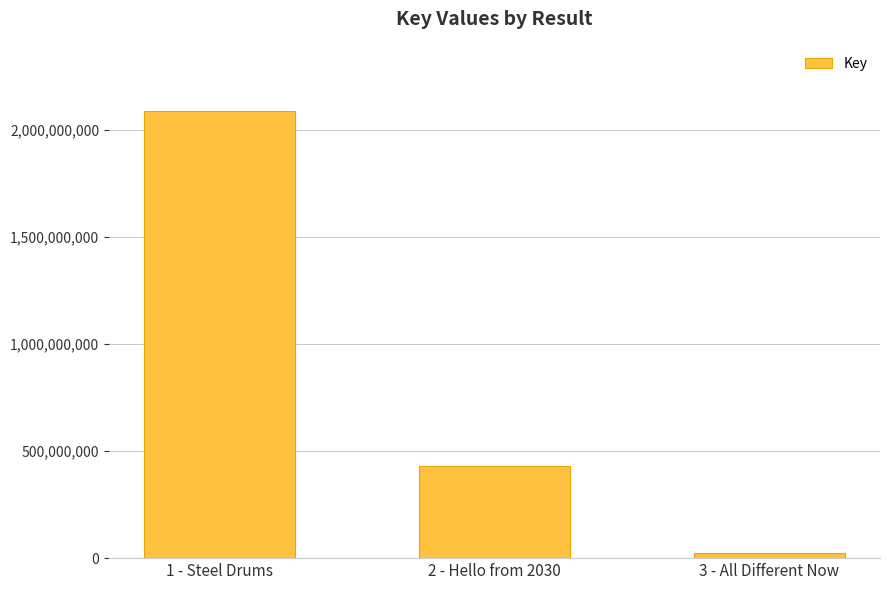

Read the value at 2 - Hello from 2030, to the nearest 10.

431363760